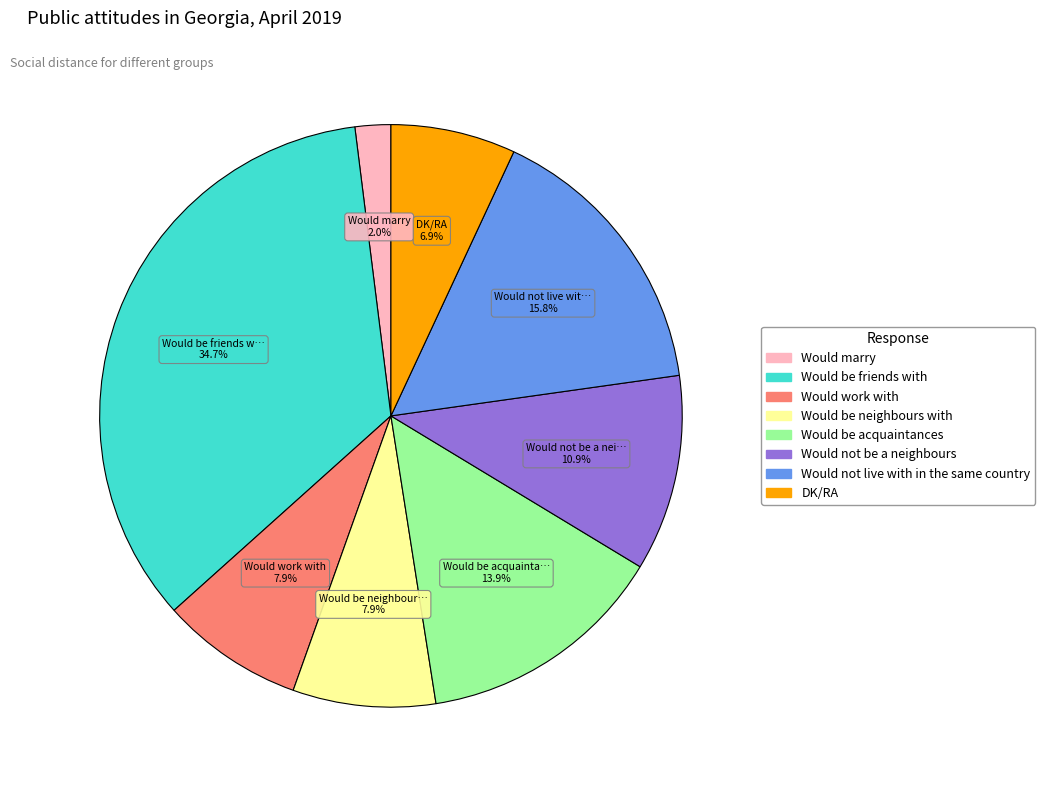

Do Would be acquaintances and Would not be a neighbours together represent more than half of the pie?

No